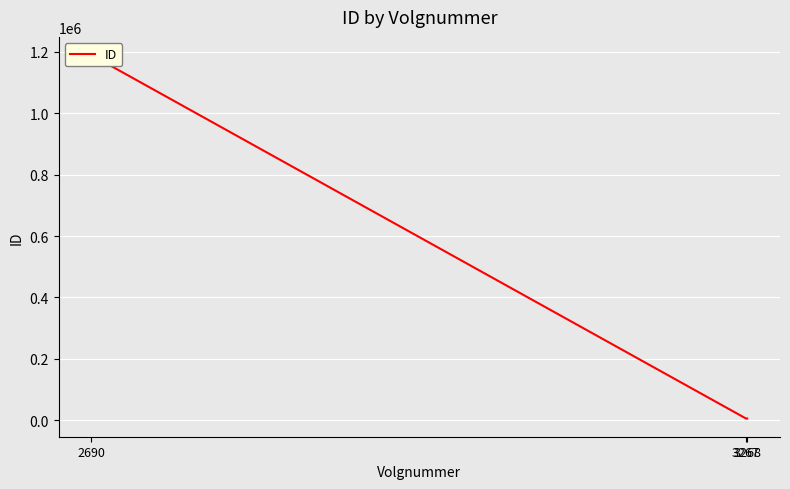

Reading left to right, what are all the values shown in this chart?

1189755	5057	5131